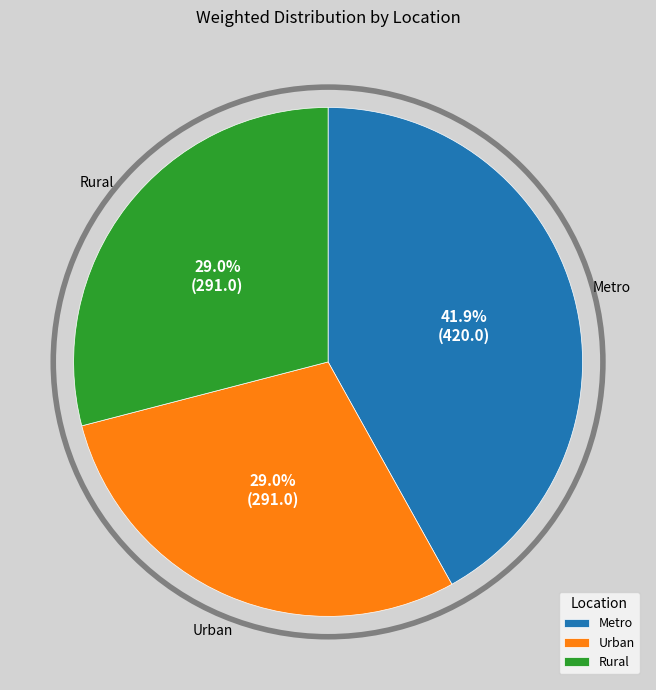

How much of the chart is everything except Metro?

58.1%